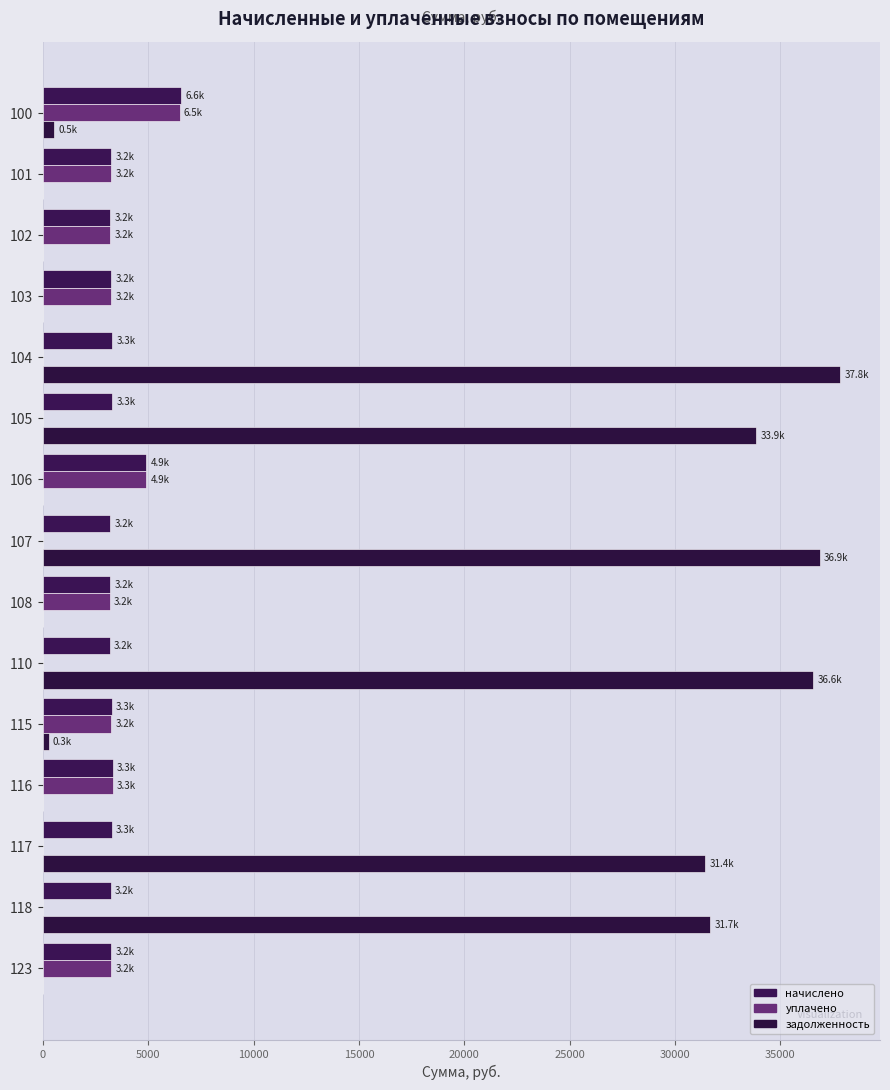

What is the sum of all уплачено values?

34015.3